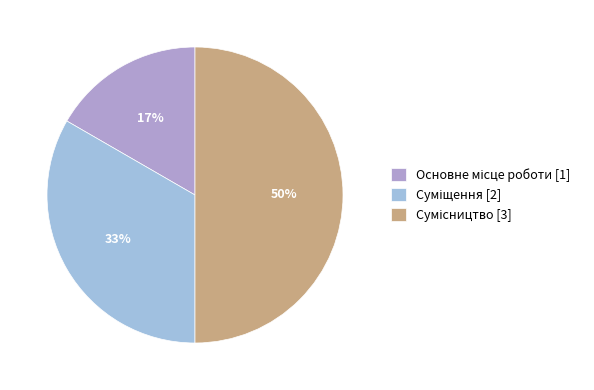

To the nearest percent, what is the difference between the largest and smallest slice percentages?

33%